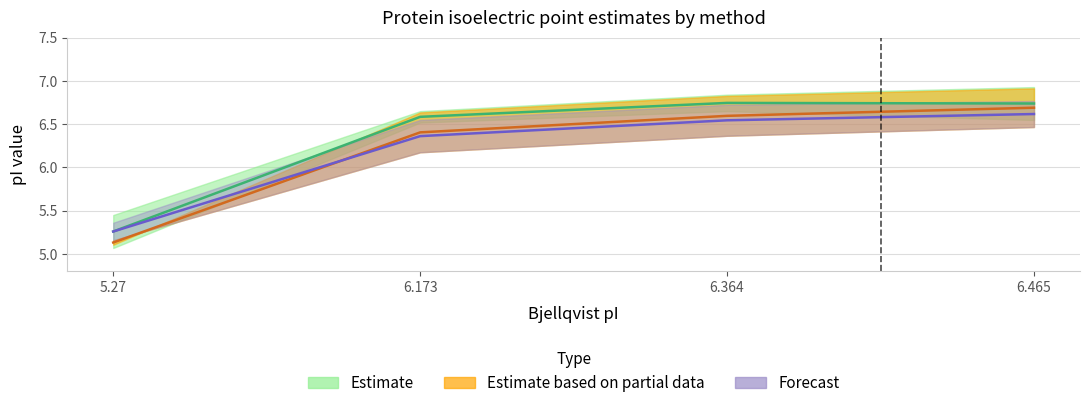

Is the value of EMBOSS at 6.173 greater than the value of DTASelect at 6.465?

No